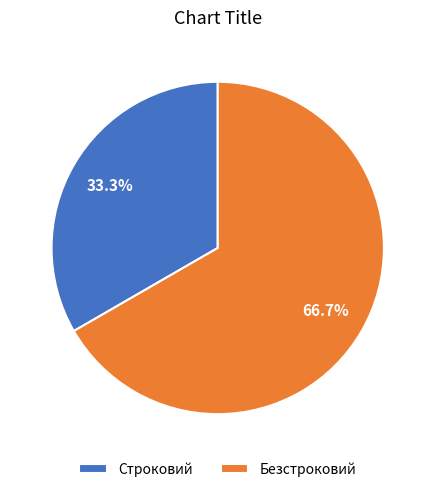

To the nearest percent, what is the difference between the largest and smallest slice percentages?

33%